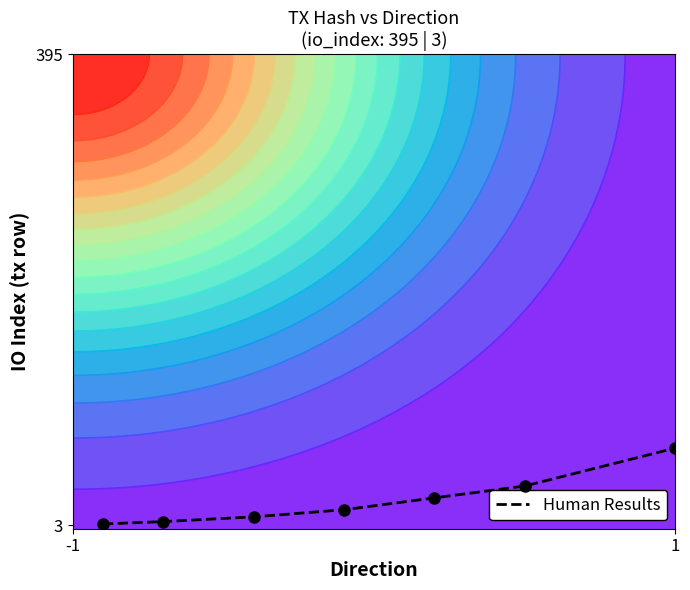

What is the difference between the maximum and minimum values?

0.2